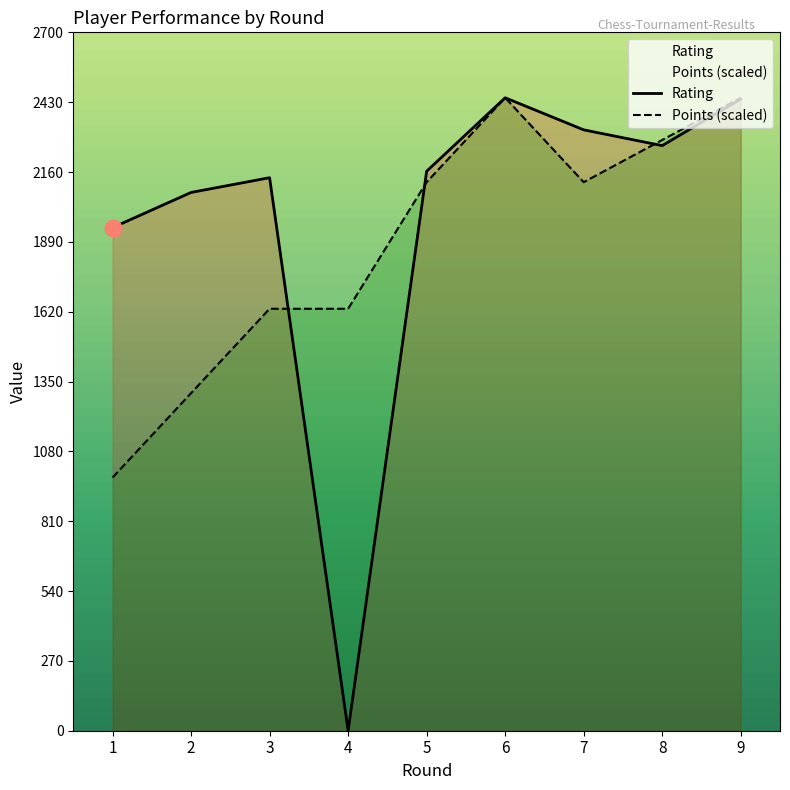

At which label does Rating first exceed 2163?

6